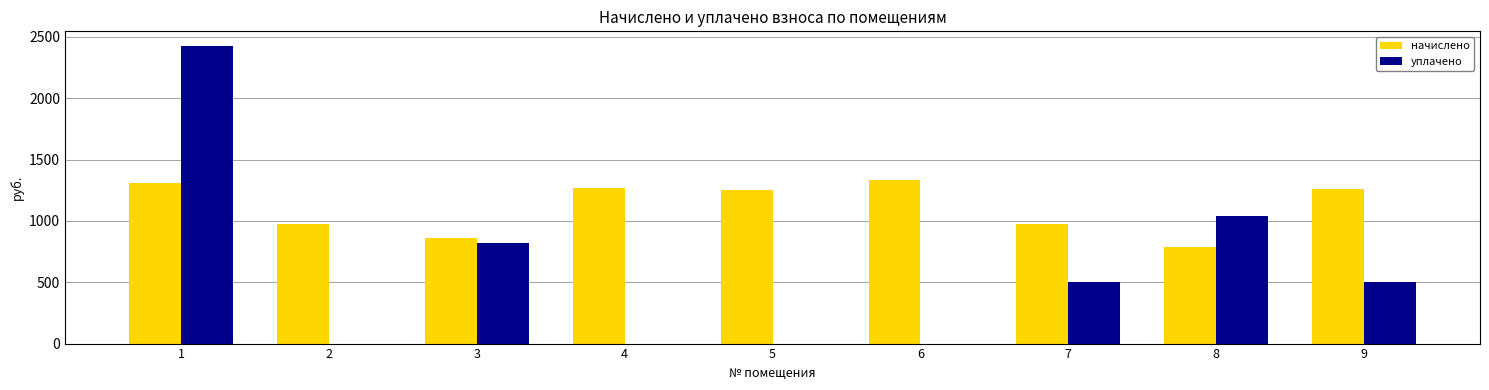

What is the sum of the начислено values at 7 and 8?

1763.2